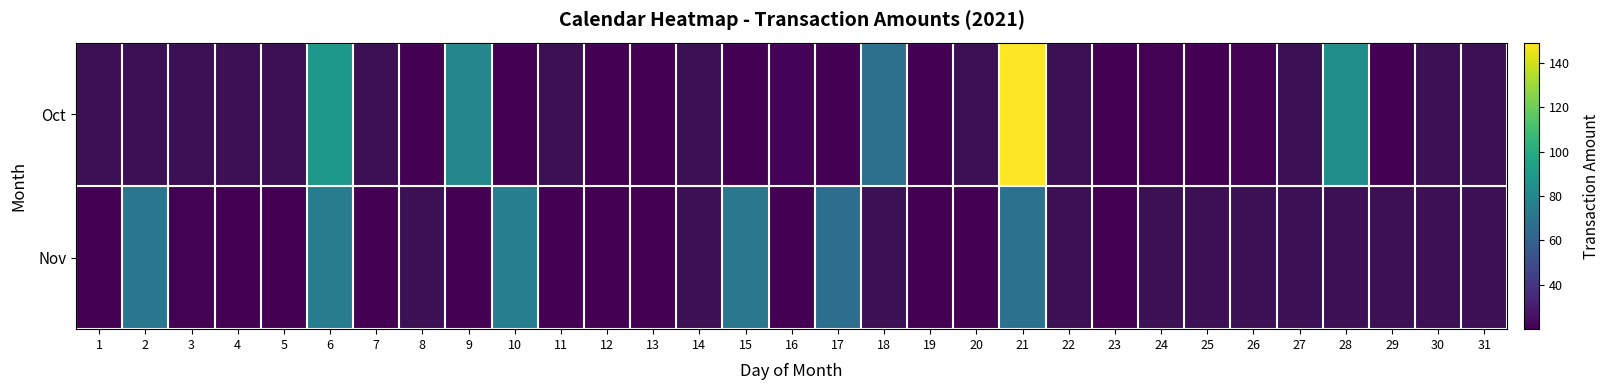

How many series are shown in this chart?

2